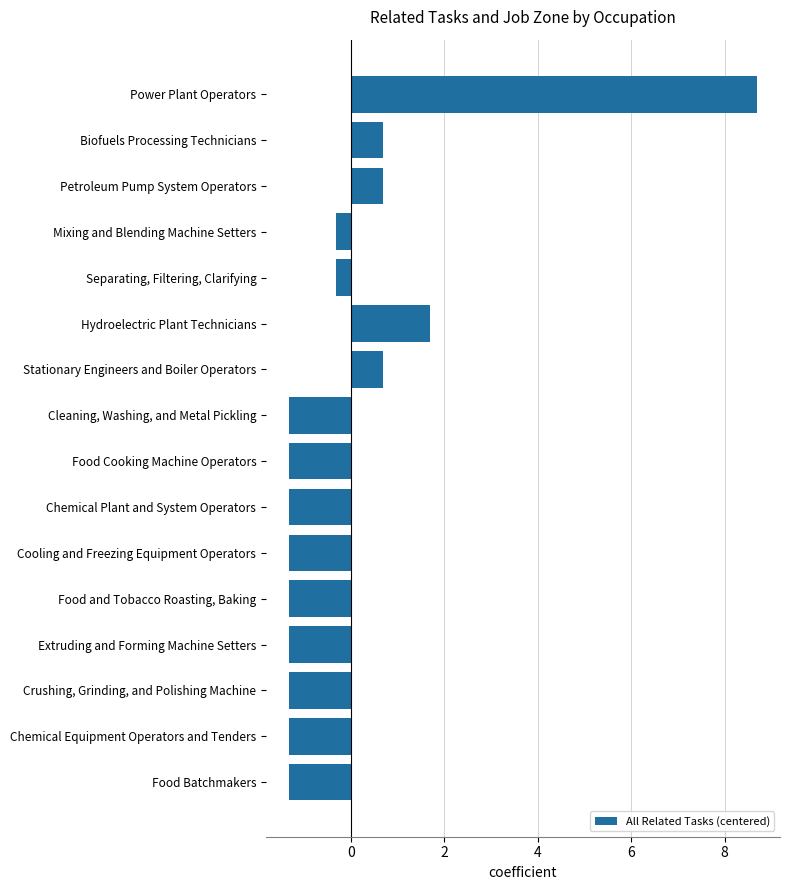

Reading bottom to top, extract all data points from this chart.

-1.3	-1.3	-1.3	-1.3	-1.3	-1.3	-1.3	-1.3	-1.3	0.7	1.7	-0.3	-0.3	0.7	0.7	8.7